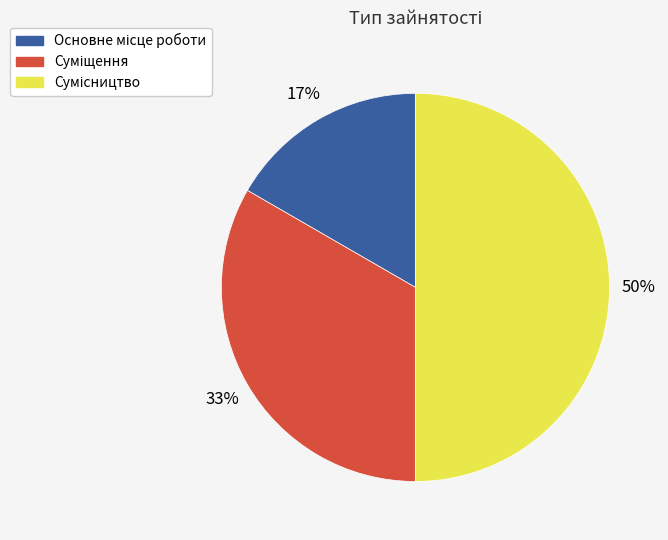

To the nearest percent, what is the difference between the largest and smallest slice percentages?

33%